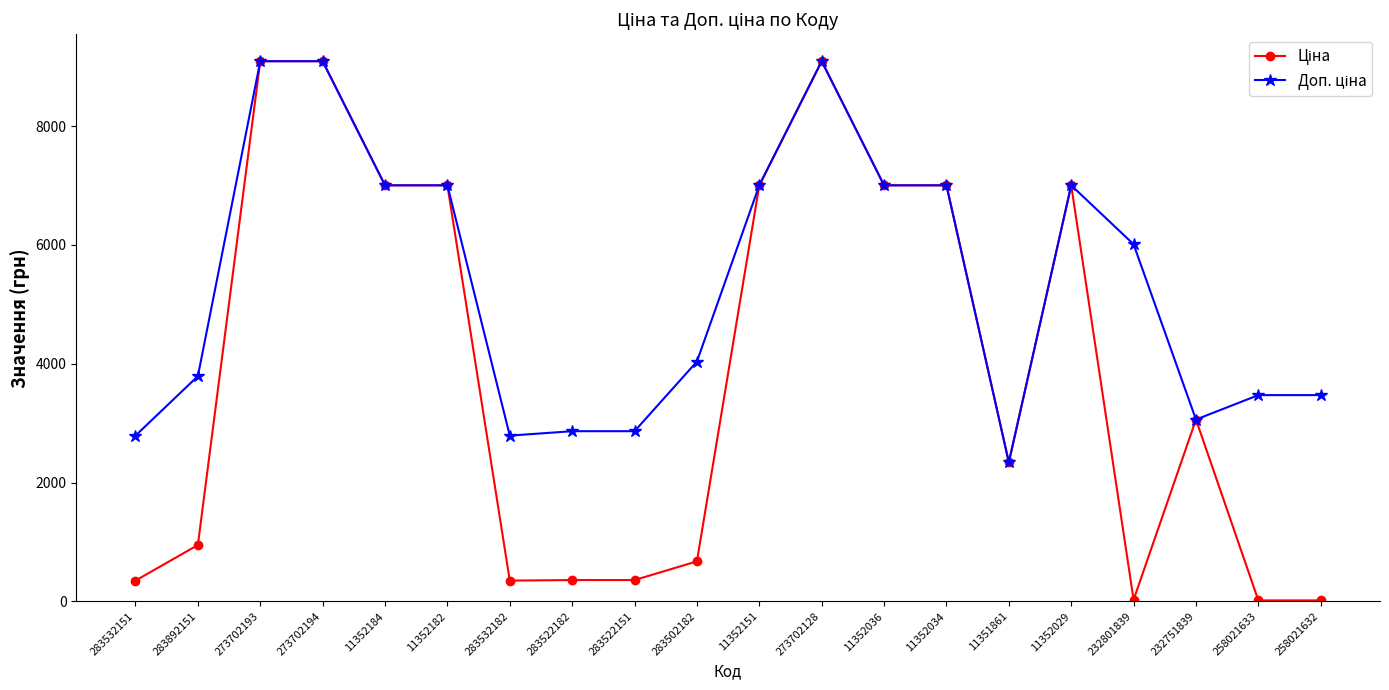

At how many categories does at least one series exceed 5760?

10